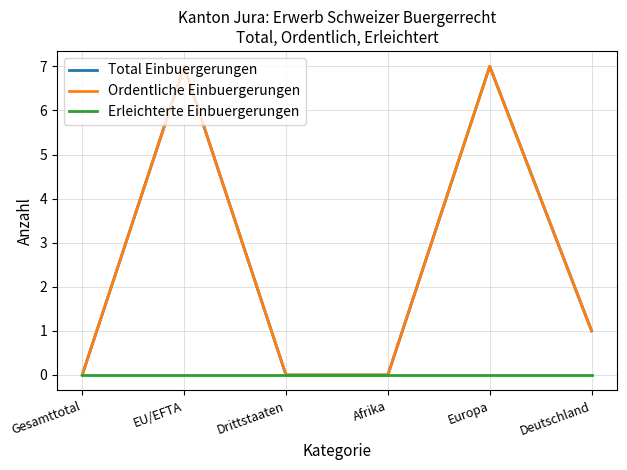

Which series has the largest range (max minus min)?

Total Einbuergerungen